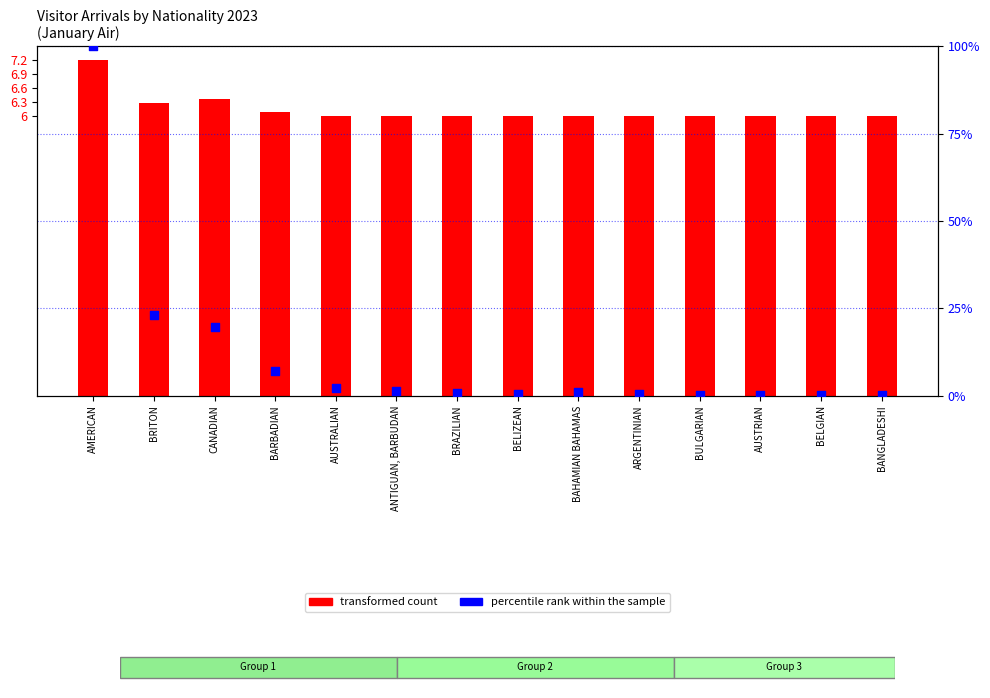

At how many categories does at least one series exceed 27?

1